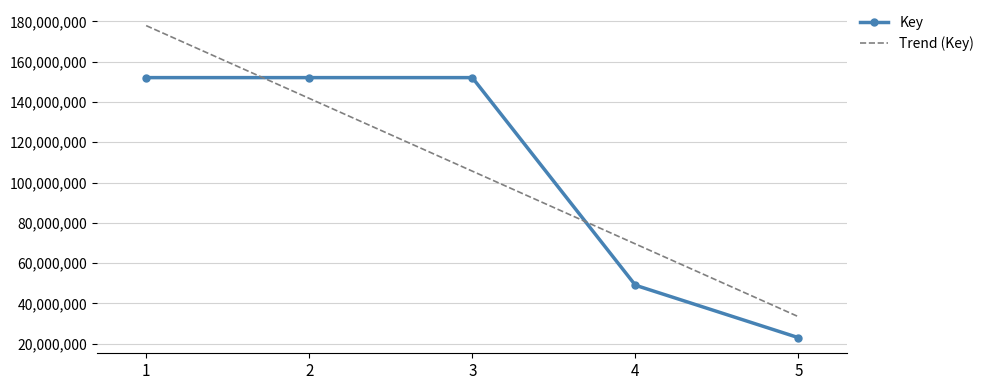

What is the total value across all series at 3?

257712201.8